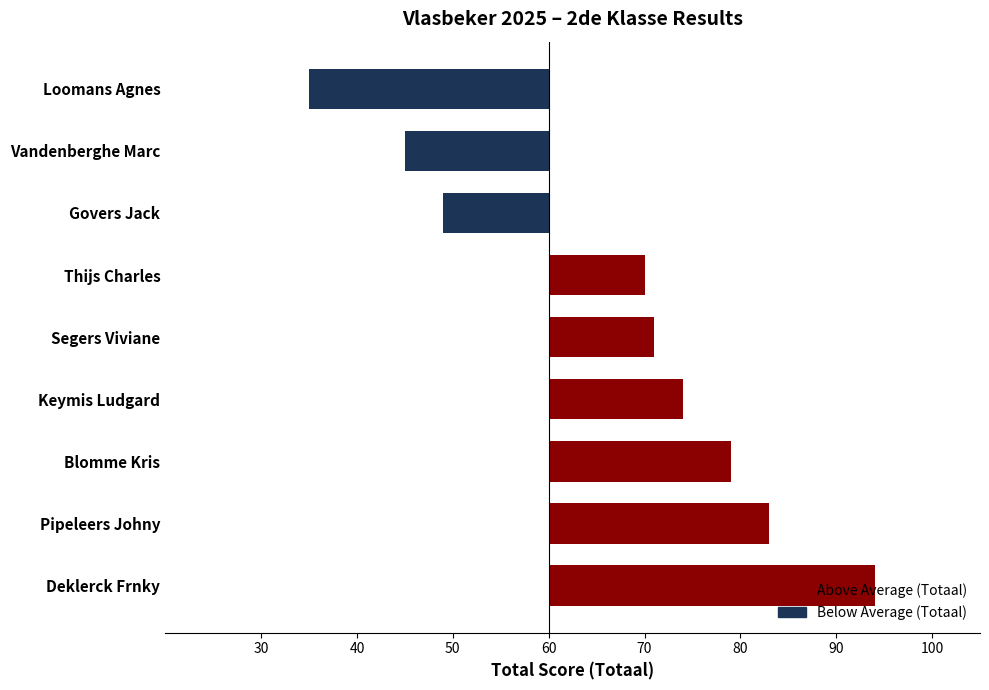

Are the bars horizontal?

Yes